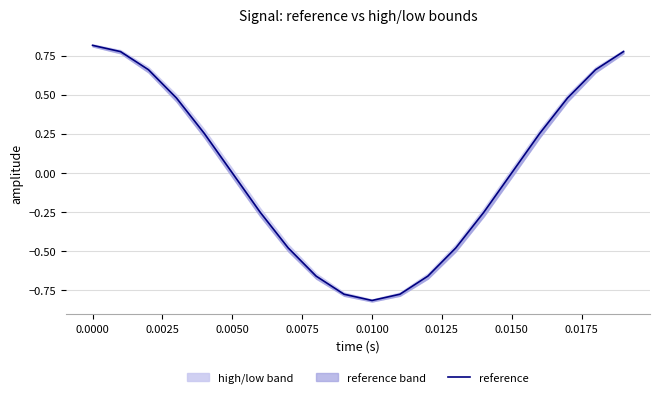

Reading left to right, transcribe all the data shown in this chart.

0.8	0.8	0.7	0.5	0.3	0.0	-0.3	-0.5	-0.7	-0.8	-0.8	-0.8	-0.7	-0.5	-0.3	0.0	0.3	0.5	0.7	0.8